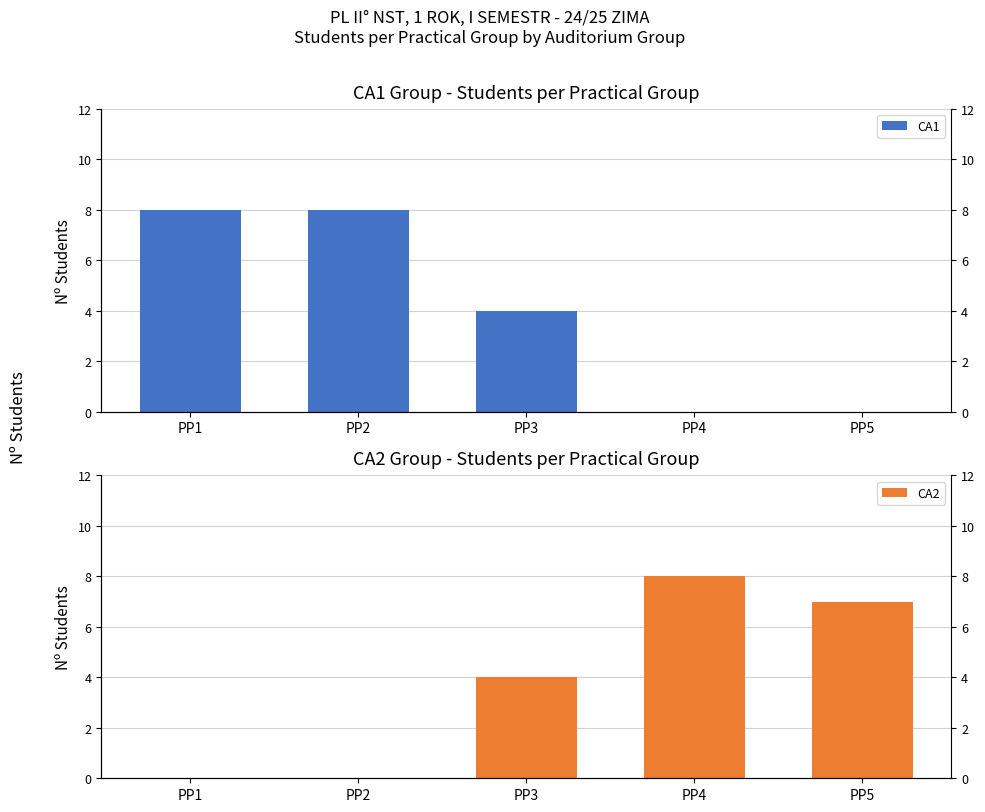

What is the value of the CA2 bar at the 5th from the left?

7